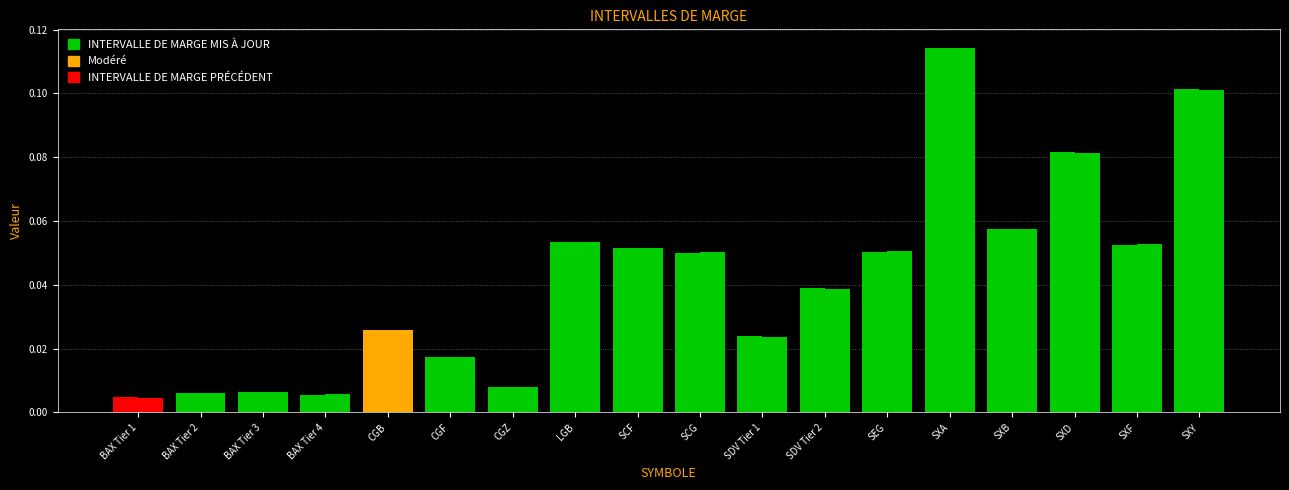

How many bars are there in total?

36